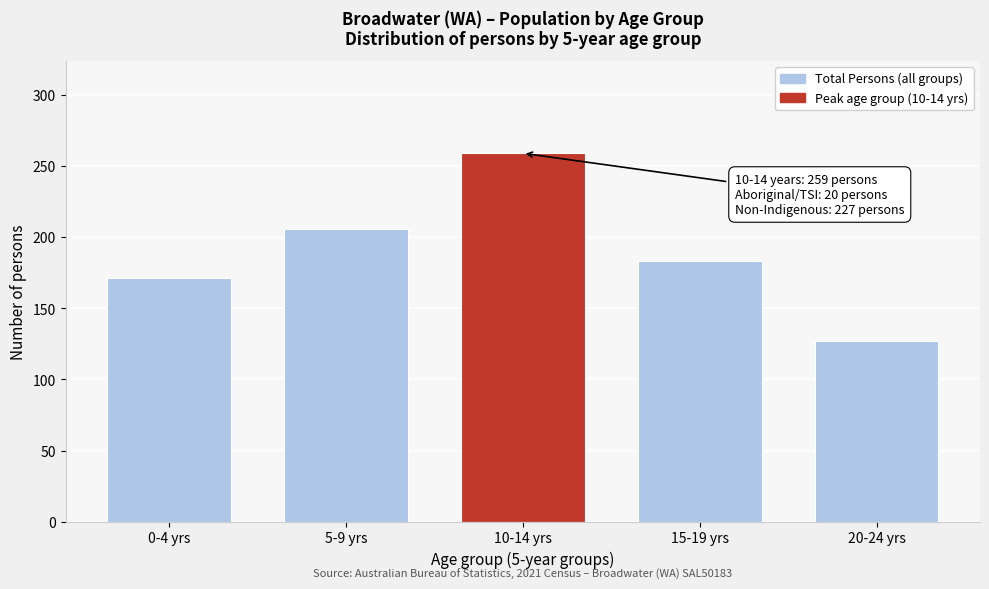

Reading left to right, extract all data points from this chart.

171	206	259	183	127